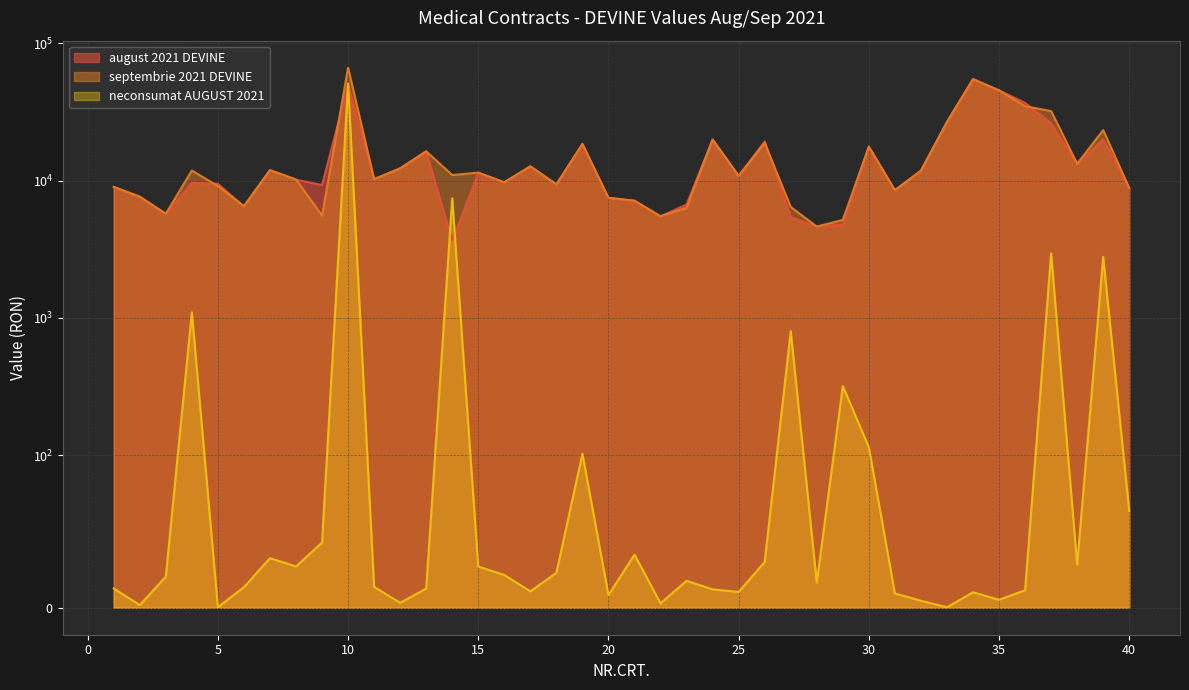

Does the chart display data point markers on the line(s)?

No